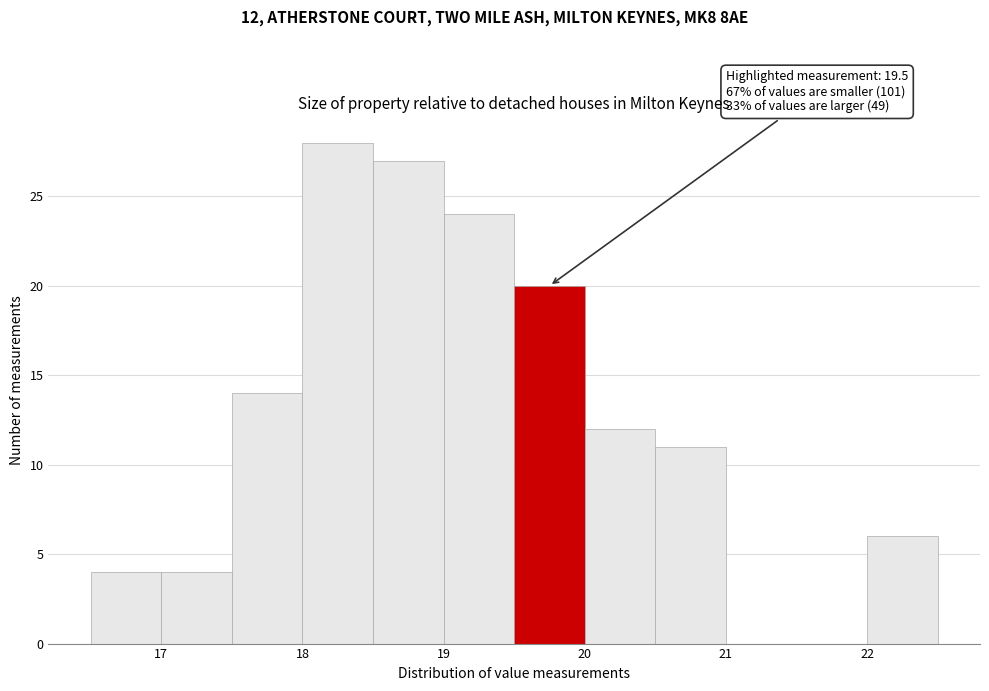

Over which range of the x-axis is the bar tallest?

18.0 to 18.5